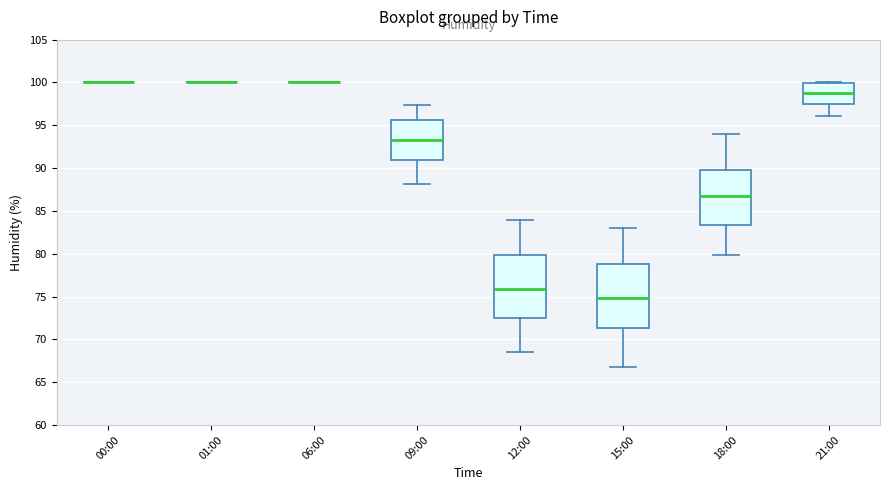

Reading left to right, transcribe this box plot: for each box, give where its median line is, the range the box spans, and where its two whiskers end, as read against the y-axis. The values are not printed on the chart, so give them approximately, as read against the axis.

00:00: box collapsed to a line at 100.0, whiskers 100.0 to 100.0
01:00: box collapsed to a line at 100.0, whiskers 100.0 to 100.0
06:00: box collapsed to a line at 100.0, whiskers 100.0 to 100.0
09:00: median 93.5, box 91.0 to 95.5, whiskers 88.0 to 97.5
12:00: median 76.0, box 72.5 to 80.0, whiskers 68.5 to 84.0
15:00: median 75.0, box 71.5 to 79.0, whiskers 67.0 to 83.0
18:00: median 87.0, box 83.5 to 90.0, whiskers 80.0 to 94.0
21:00: median 99.0, box 97.5 to 100.0, whiskers 96.0 to 100.0